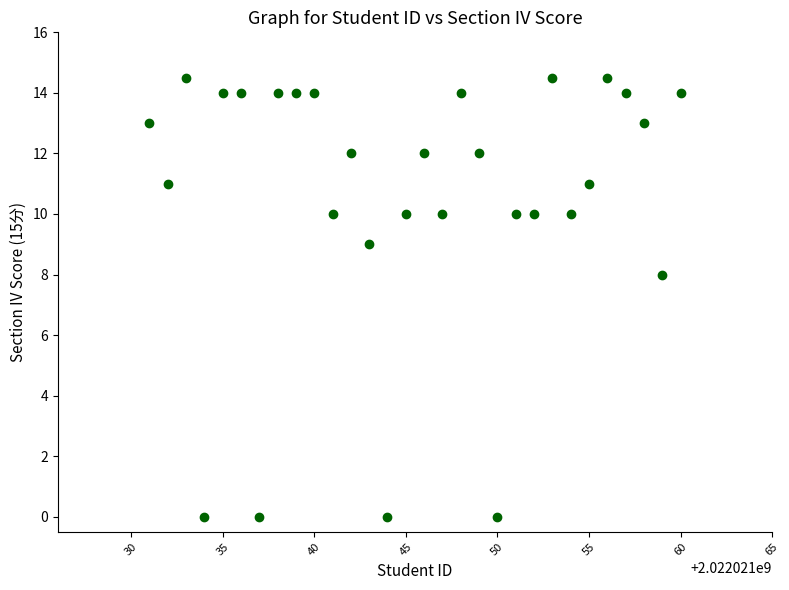

What Y value in the scatter plot is closest to 7?

8.0